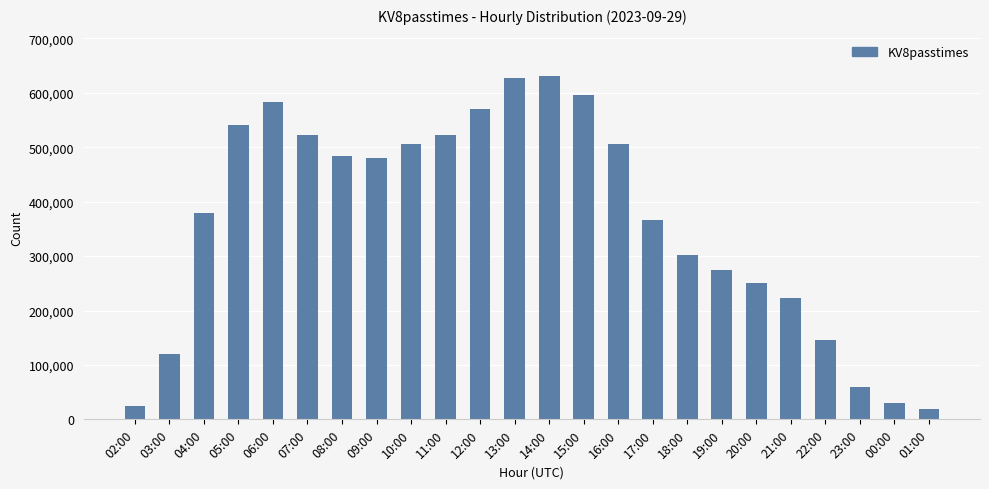

What is the ratio of the value at 05:00 to the value at 11:00?

1.0